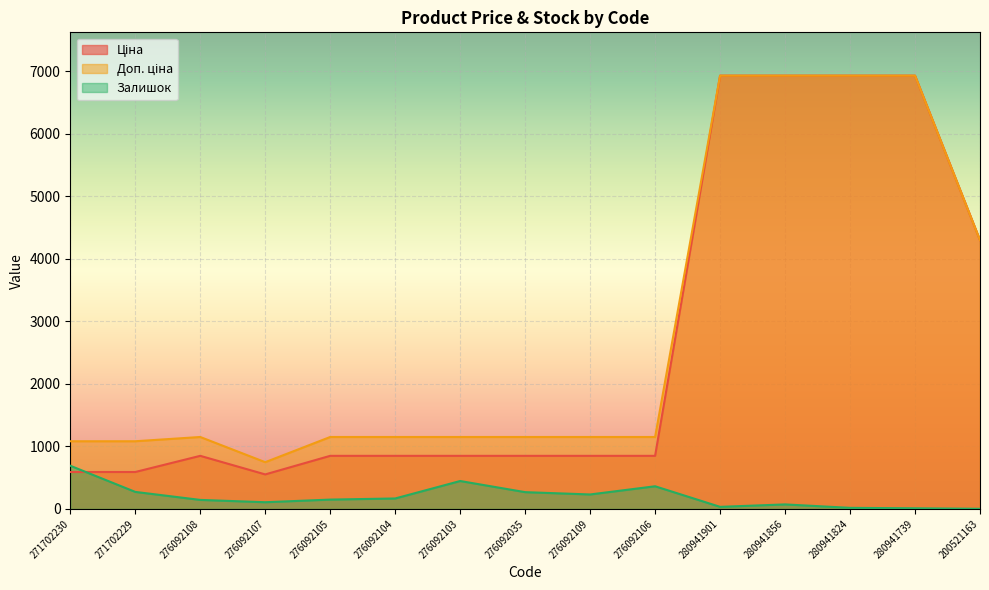

How many times do Залишок and Ціна cross each other?

1